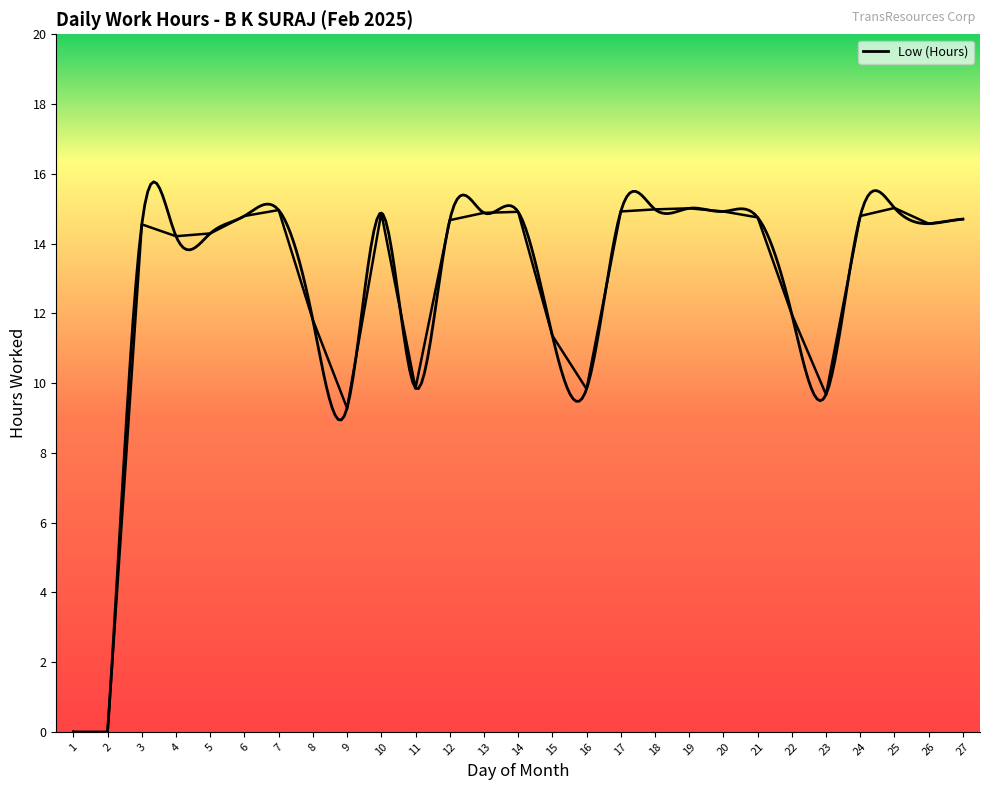

True or false: there are more than 1 points higher than both neighbors.

True